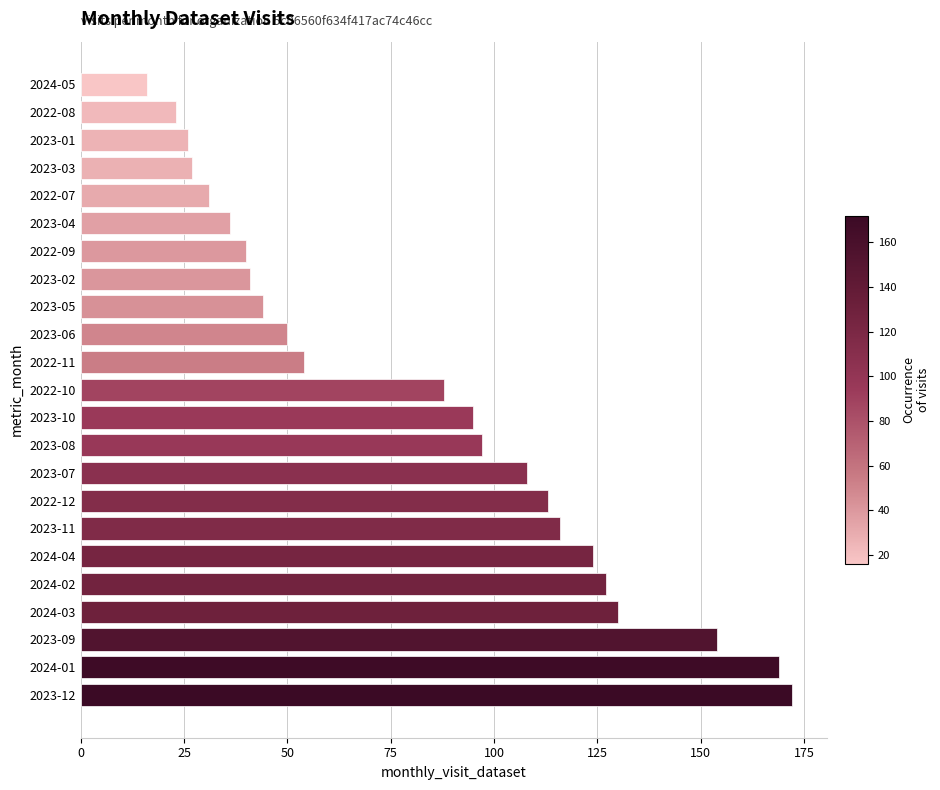

The chart shows a value of 38 at 2023-11. True or false?

False